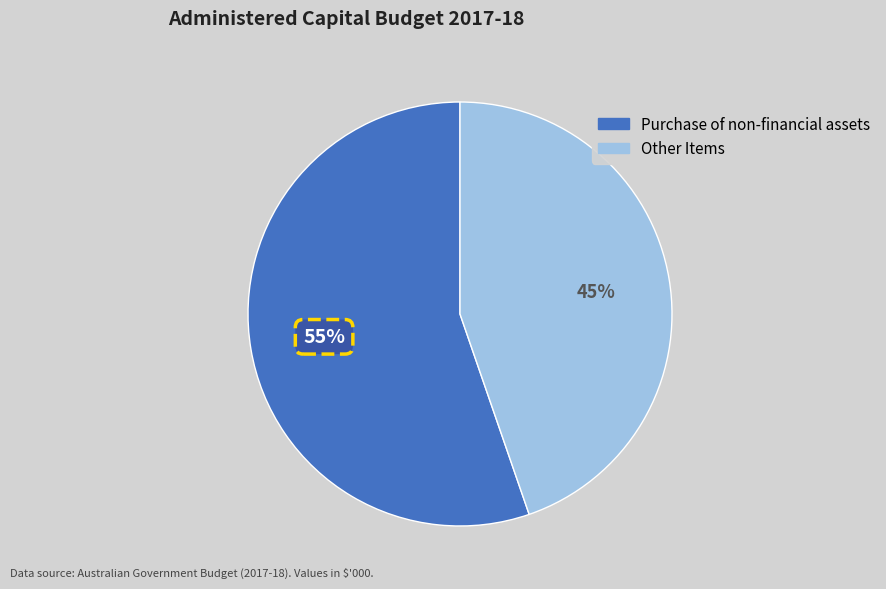

What is the smallest slice in the pie chart?

Other Items